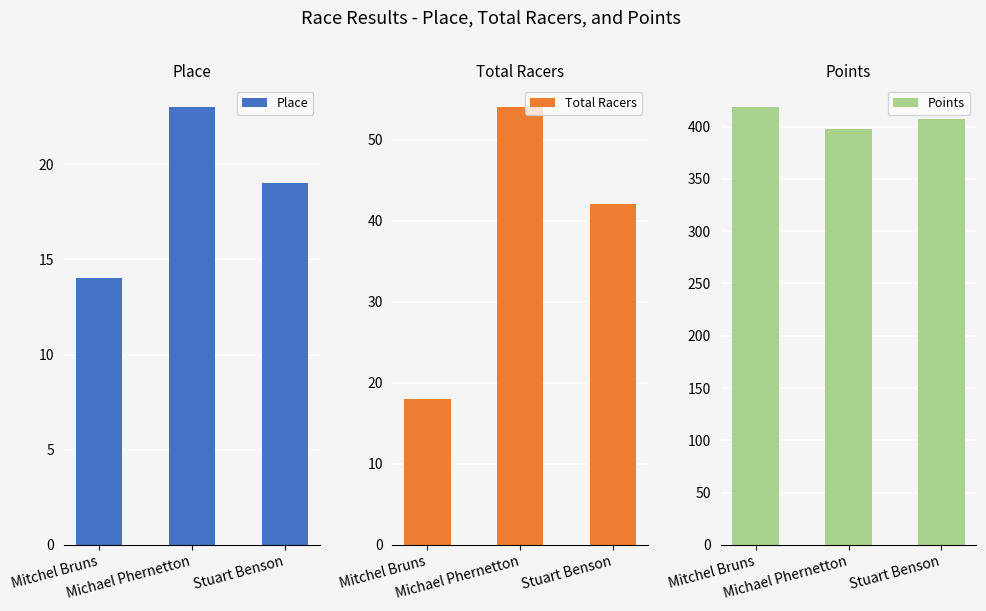

What is the difference between the highest and lowest values at Mitchel Bruns?

404.6